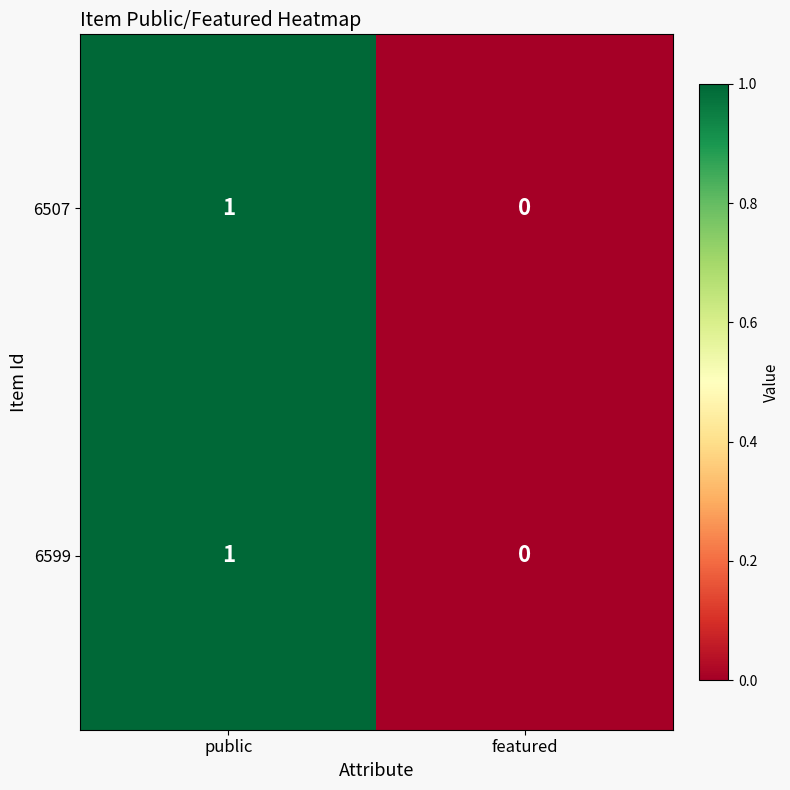

True or false: 6507 has a value of 0 at featured.

True